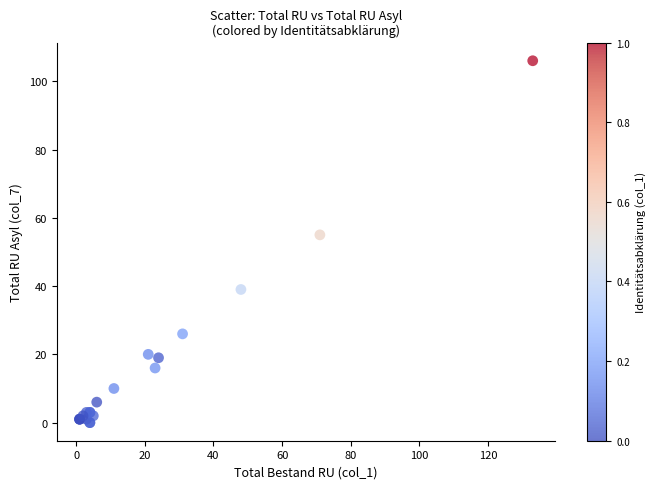

What Y value in the scatter plot is closest to 53?

55